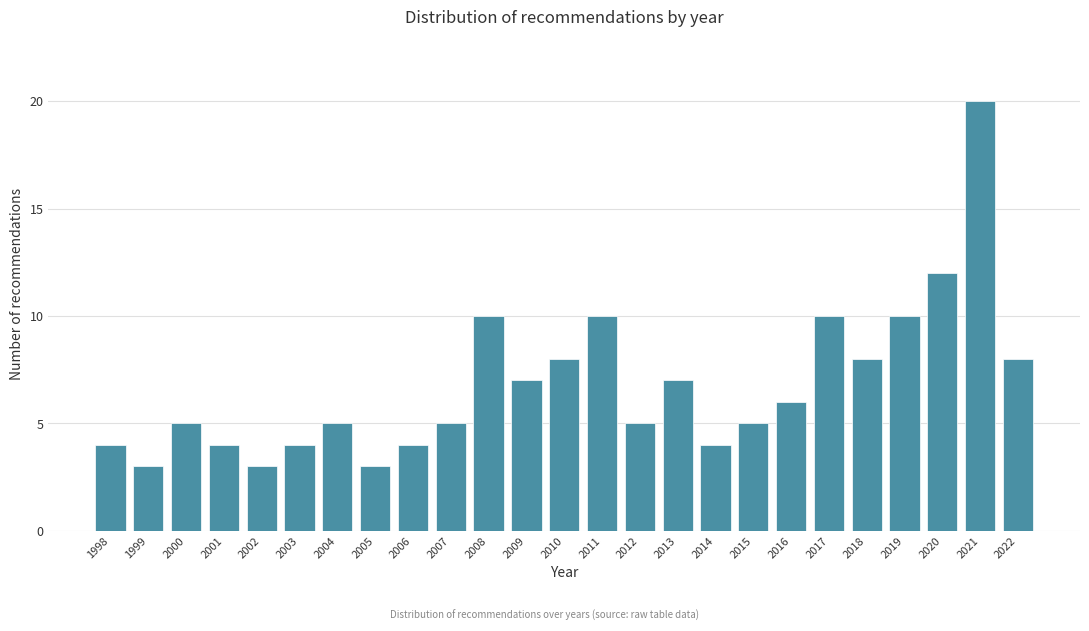

Reading left to right, transcribe all the data shown in this chart.

1998=4	1999=3	2000=5	2001=4	2002=3	2003=4	2004=5	2005=3	2006=4	2007=5	2008=10	2009=7	2010=8	2011=10	2012=5	2013=7	2014=4	2015=5	2016=6	2017=10	2018=8	2019=10	2020=12	2021=20	2022=8